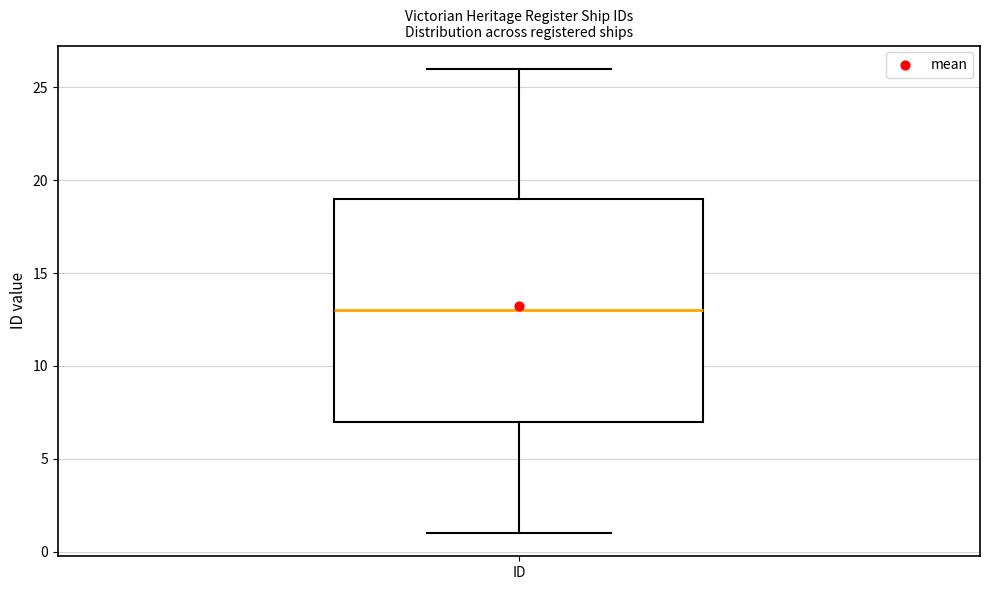

Transcribe this box plot: give where the median line is, the range the box spans, and where the two whiskers end, as read against the y-axis. The values are not printed on the chart, so give them approximately, as read against the axis.

median 13, box 7 to 19, whiskers 1 to 26